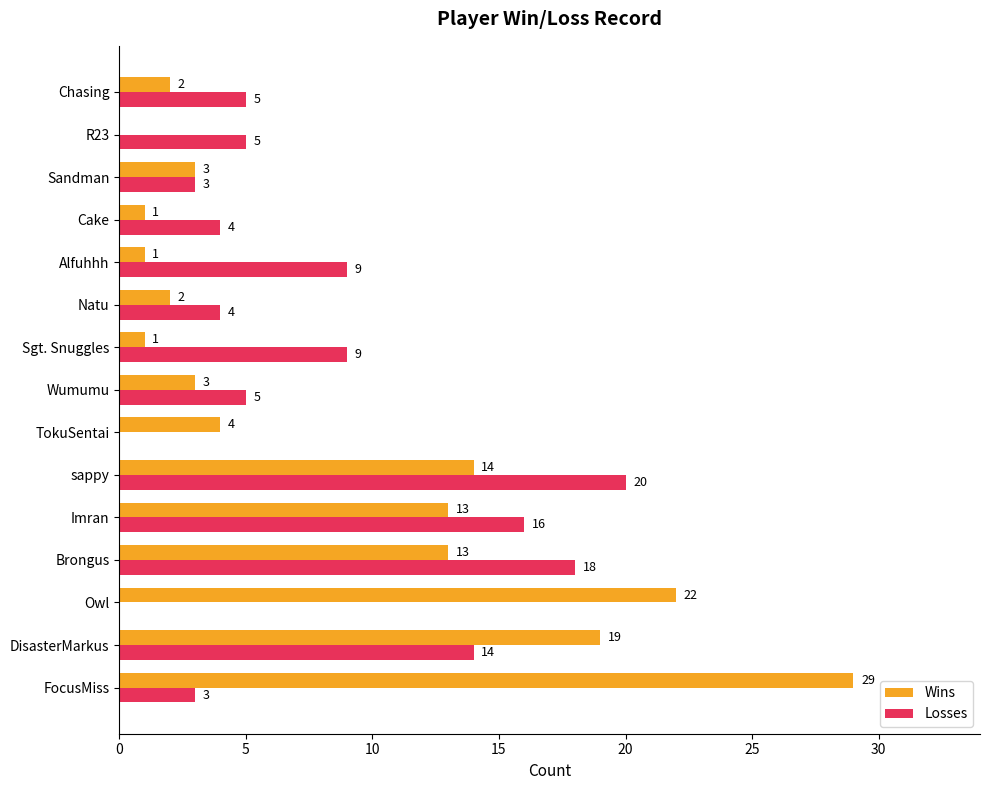

Which series changed the most between Natu and Alfuhhh?

Losses